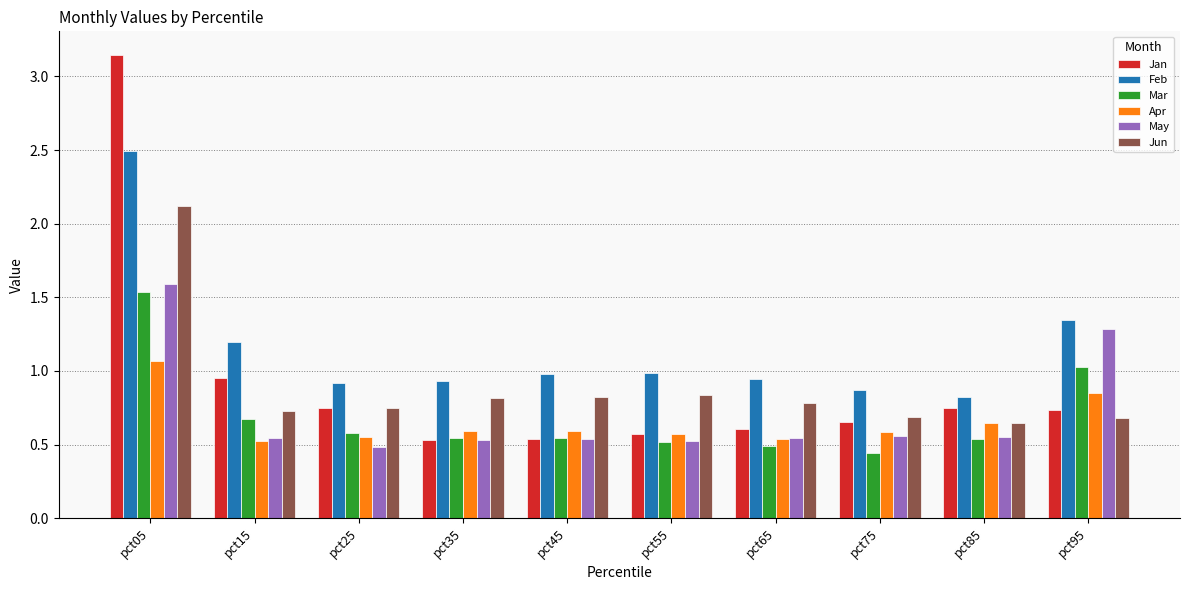

Which series has the widest spread of values?

Jan